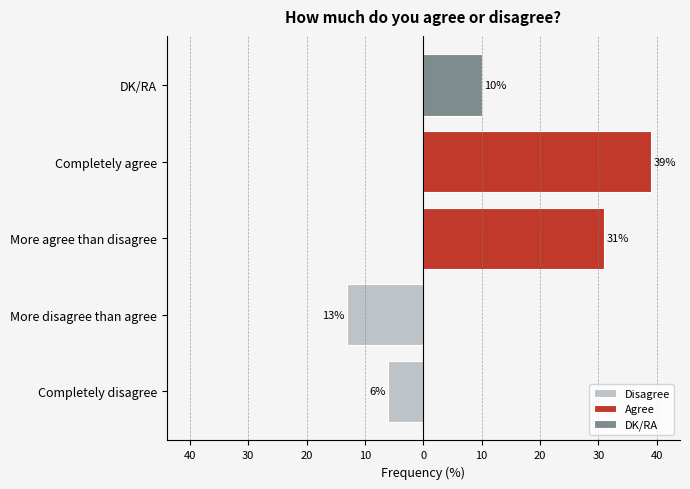

Count the Disagree values in the range -13 to -6.

2